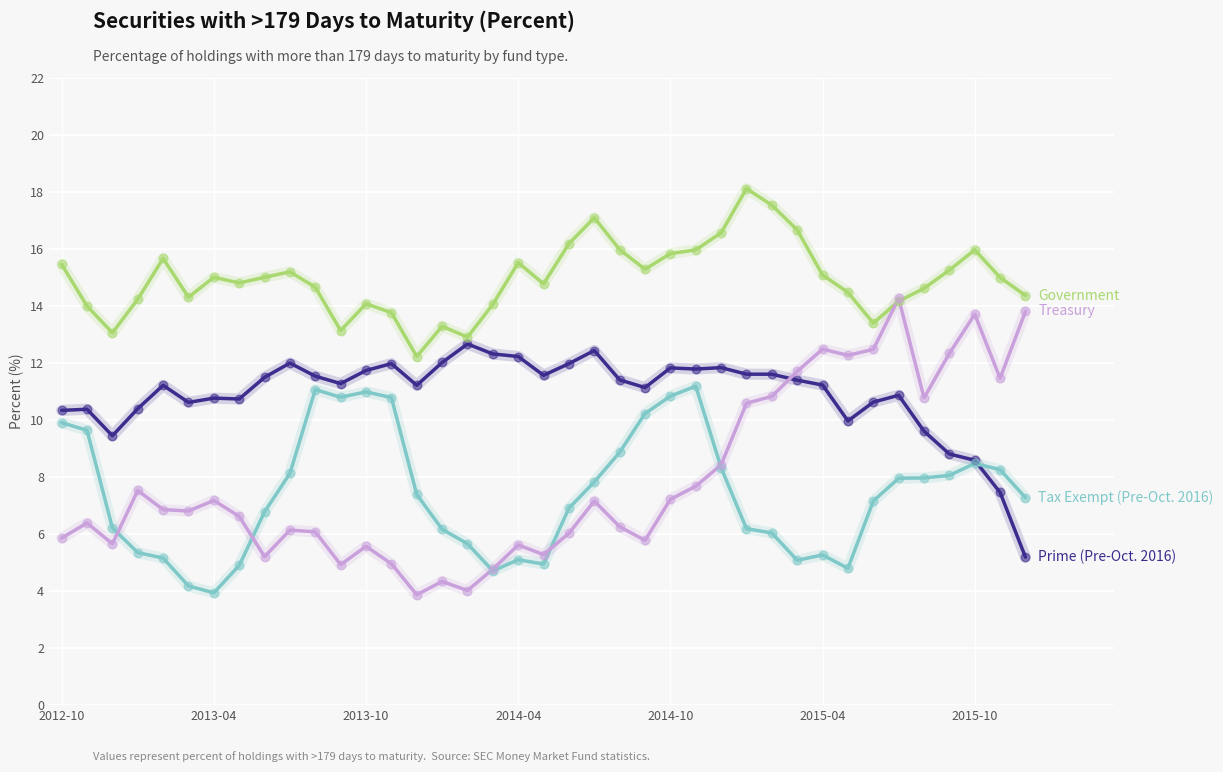

What is the minimum value shown in the chart?

3.9